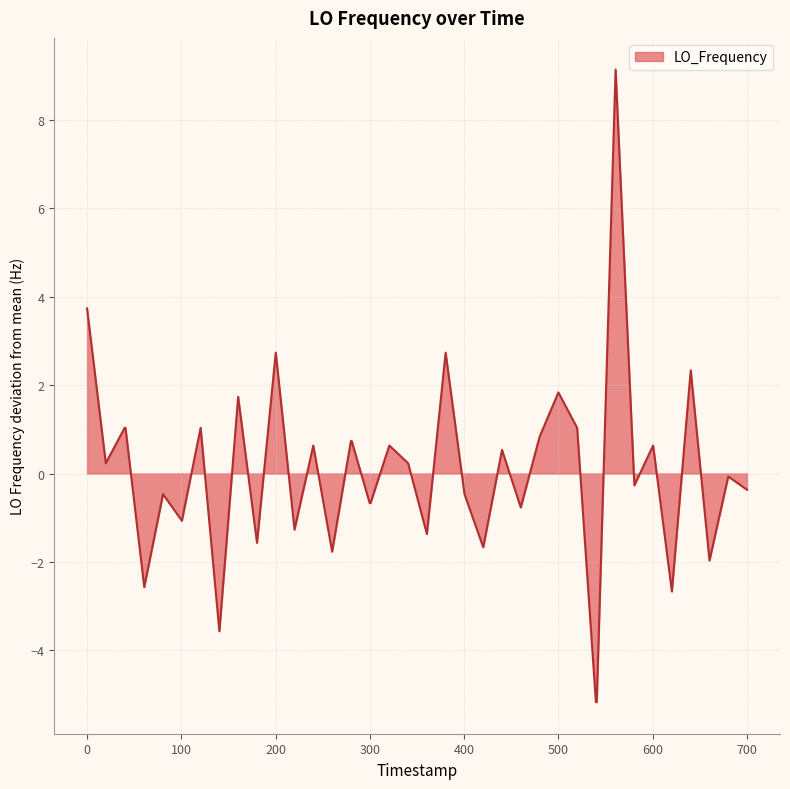

How many values exceed 0?

20